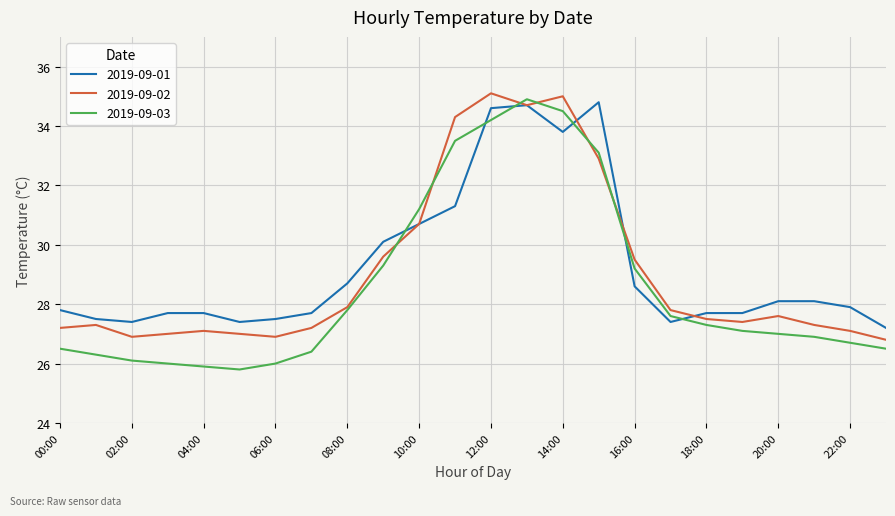

How many times do 2019-09-03 and 2019-09-01 cross each other?

6